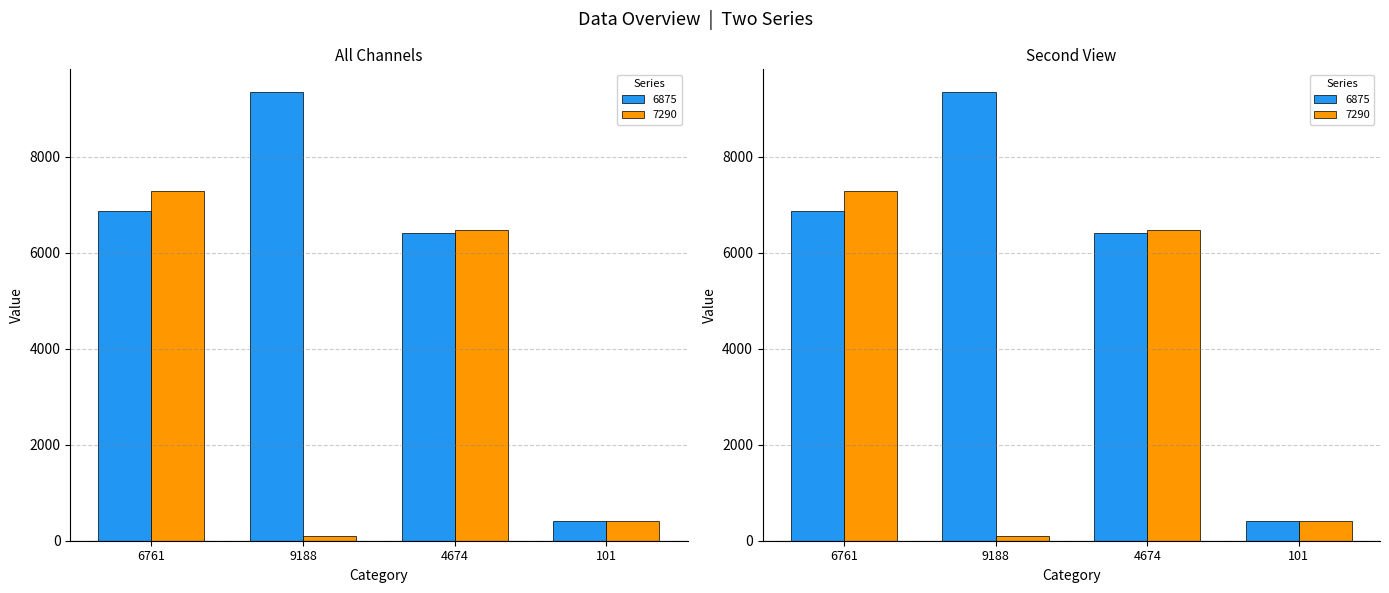

Is the value of 7290 at 4674 greater than the value of 6875 at 4674?

Yes